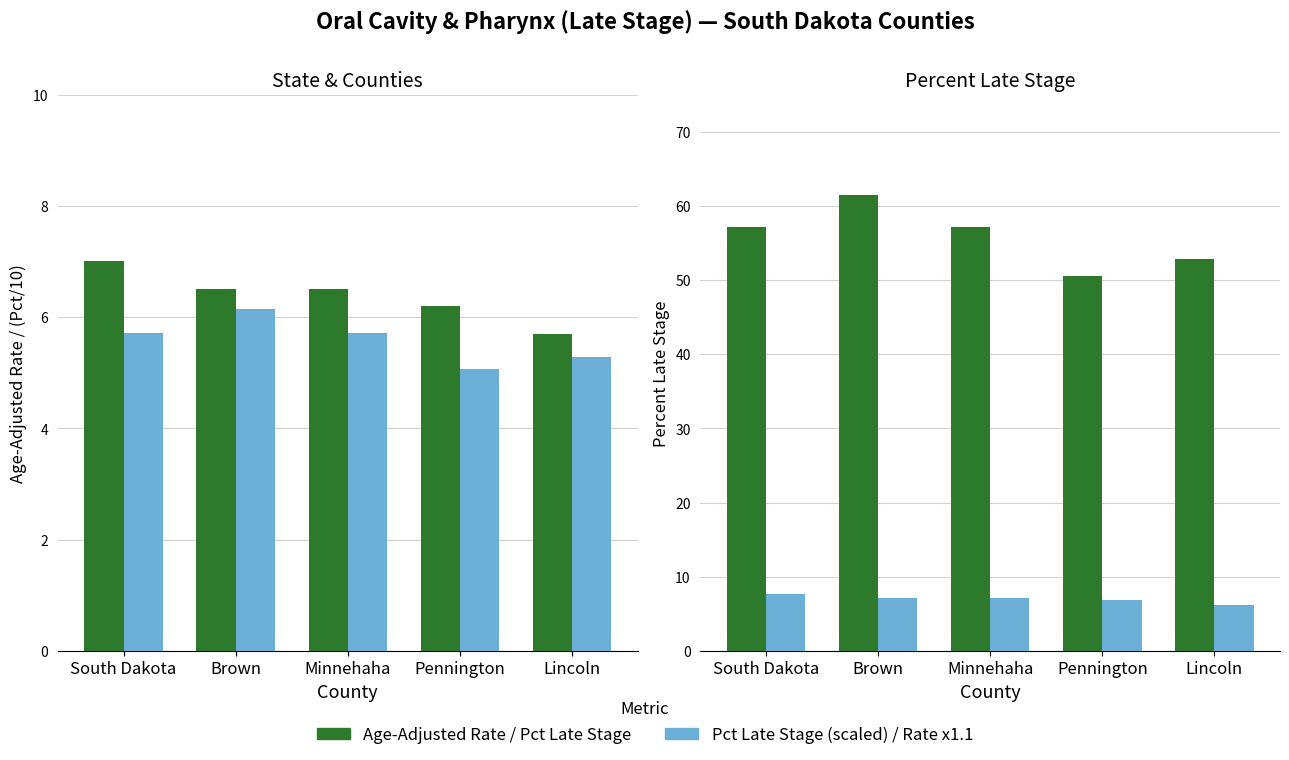

The value of Percent Late Stage at South Dakota is 91.8. True or false?

False